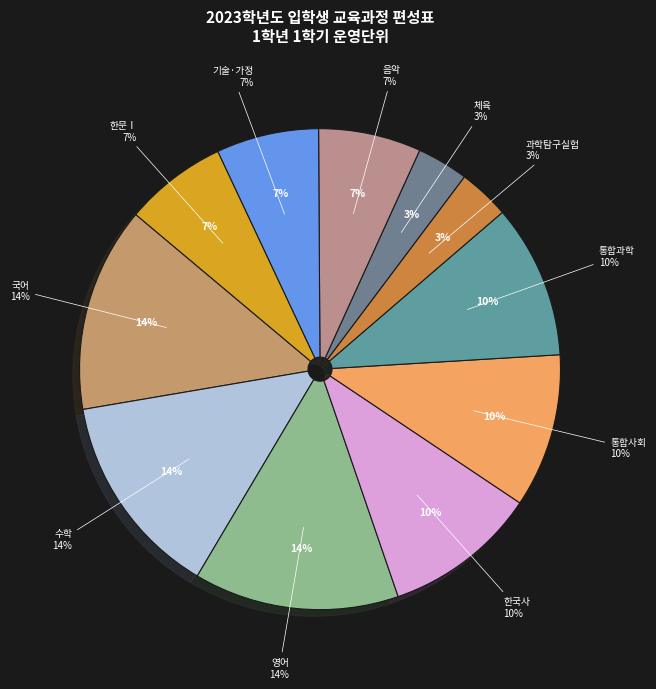

Is it true that 운동과 건강 is 1% of the pie?

False